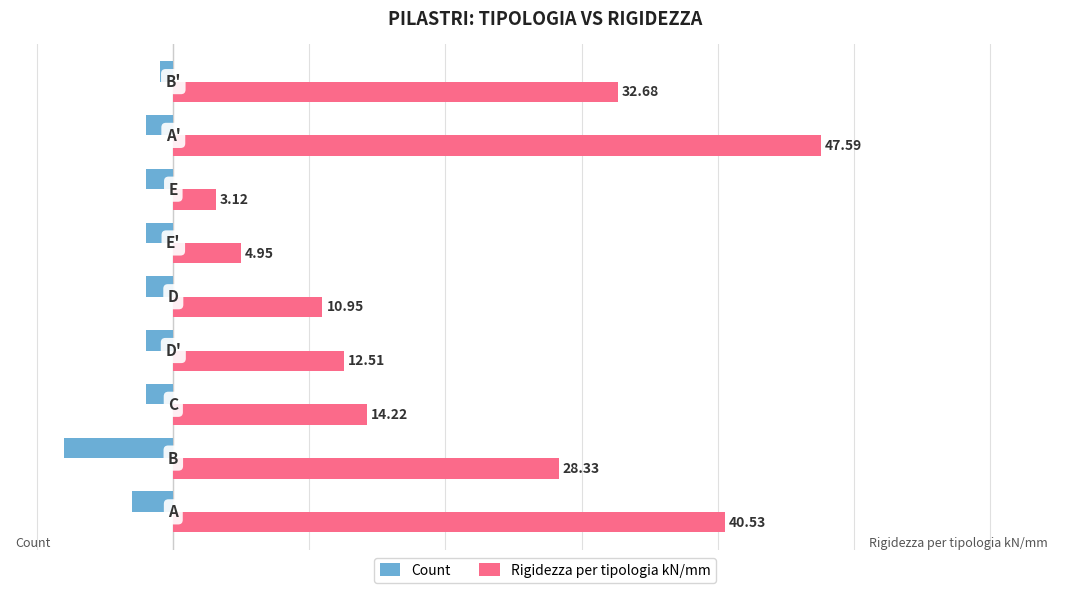

Which series has the largest range (max minus min)?

Rigidezza per tipologia kN/mm